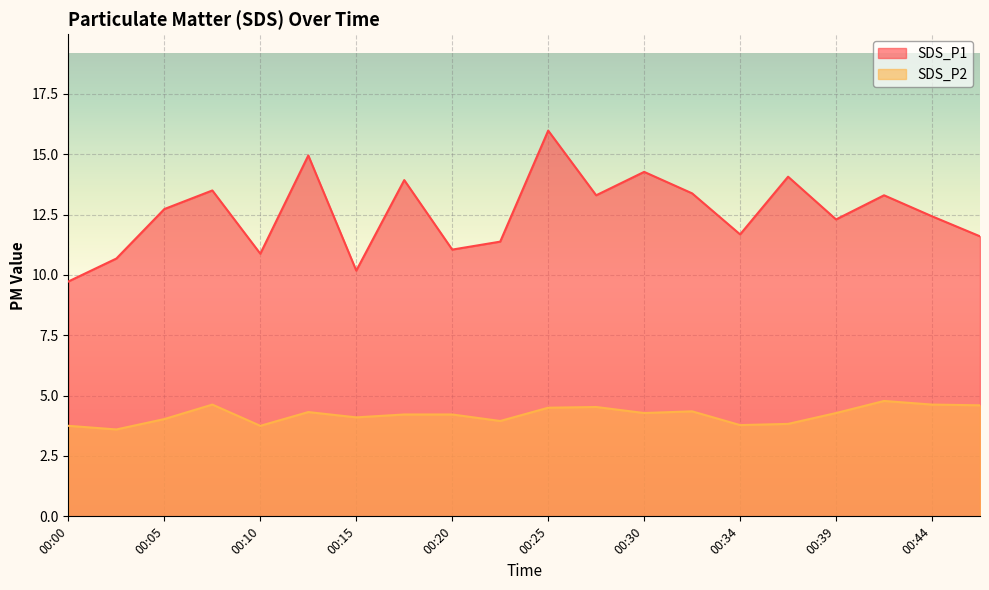

What is the total value across all series at 00:17?

18.1